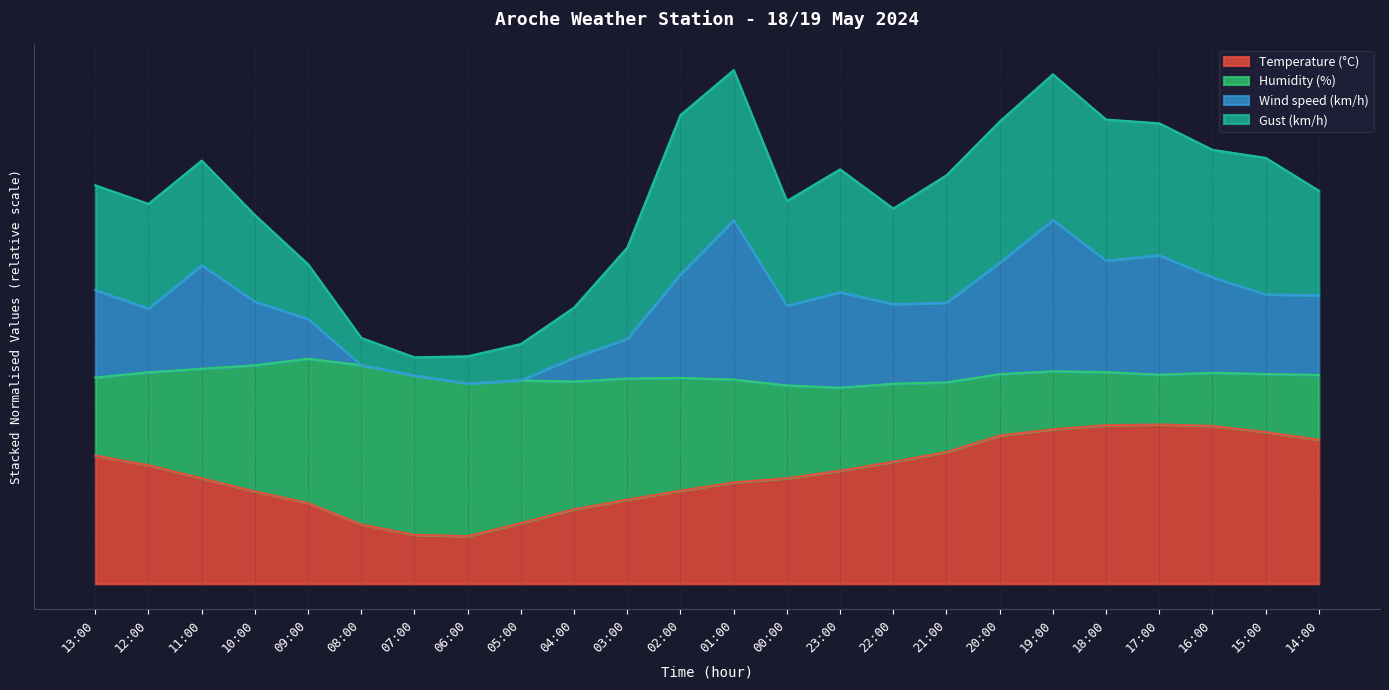

What position from the right is 11:00?

22